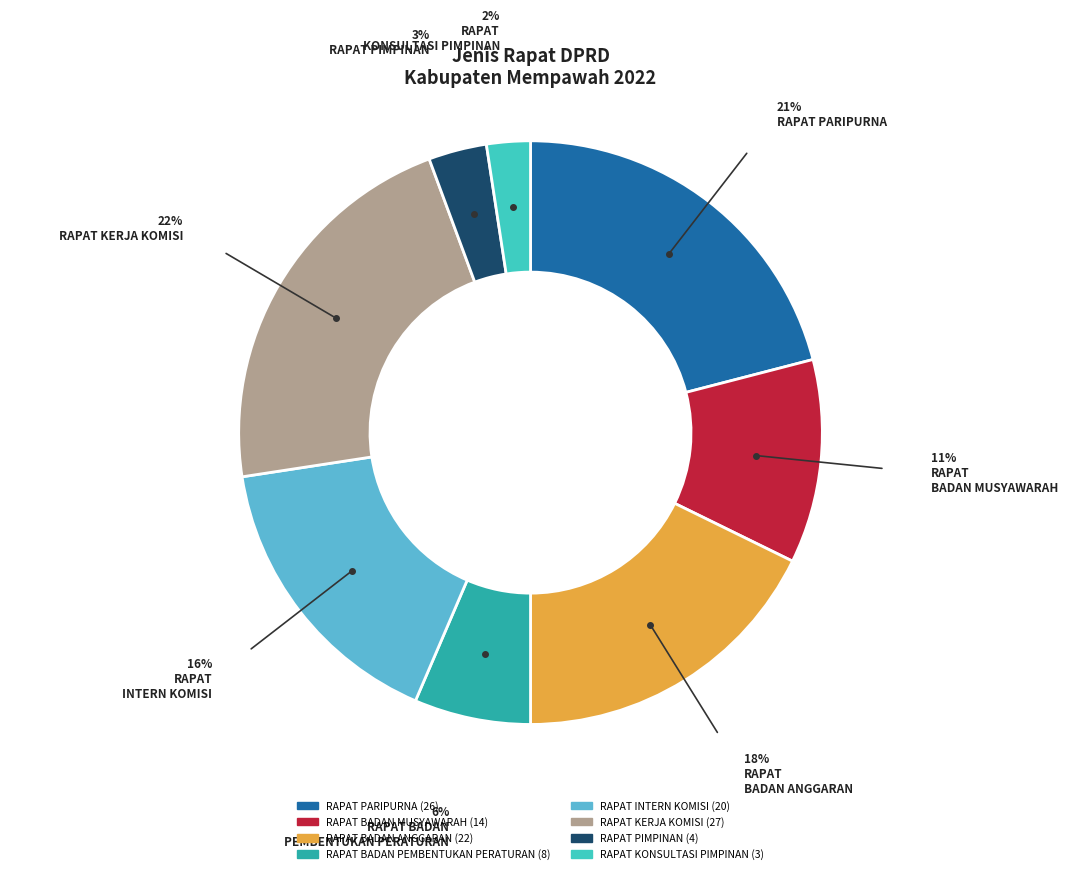

Is there a majority slice in this chart?

No